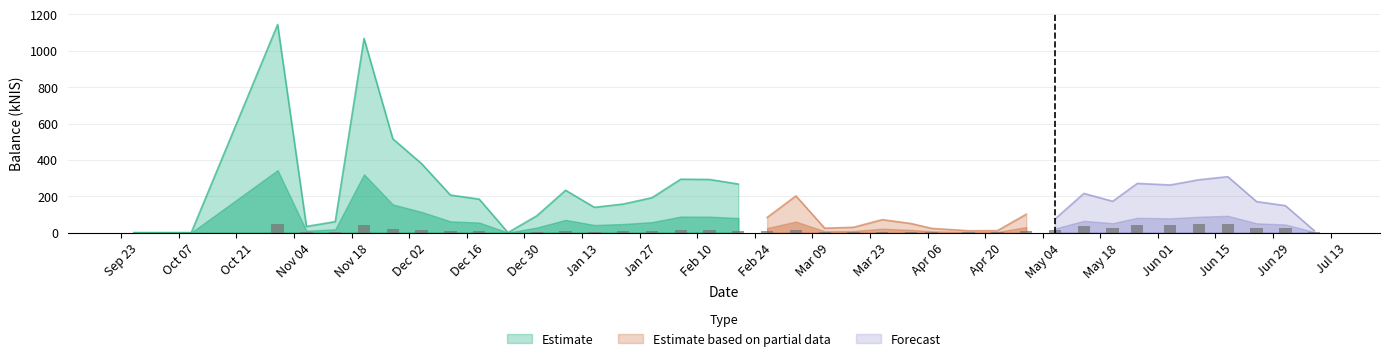

Which series has the widest spread of values?

Estimate